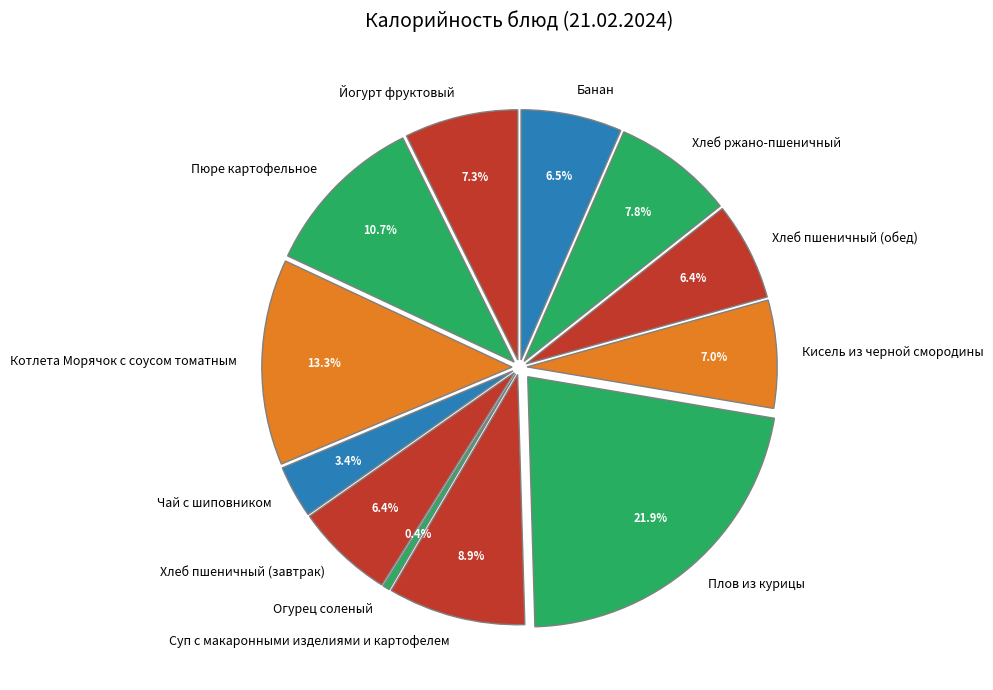

How many segments does this pie chart have?

12